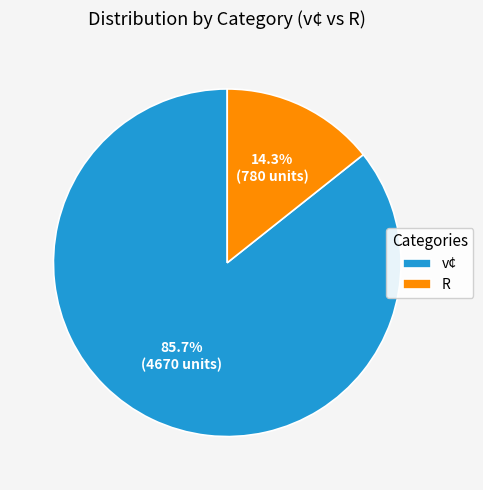

Is the sum of R and v¢ greater than half?

Yes